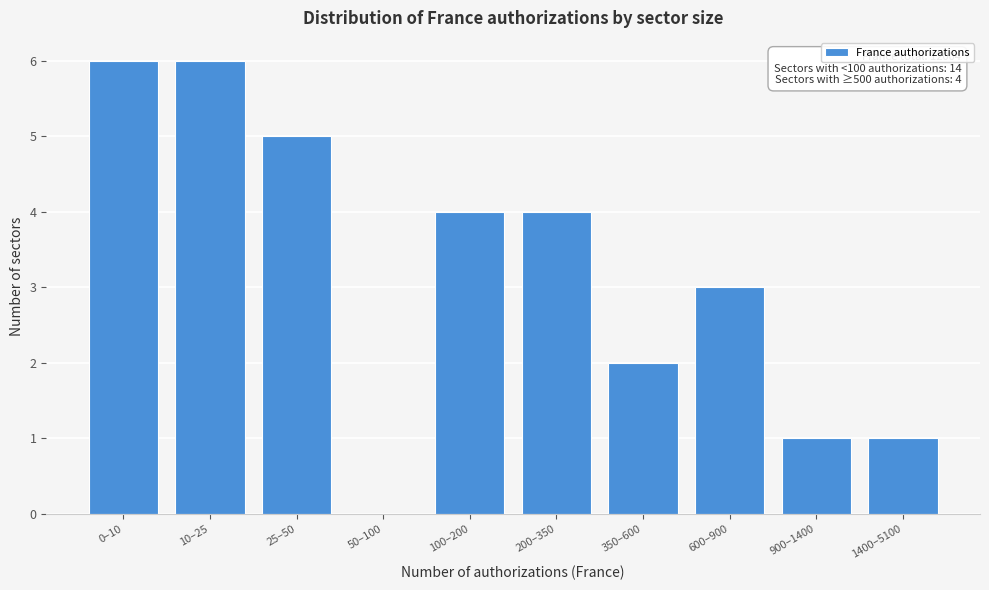

Reading left to right, list all the values displayed in this chart.

0–10=6	10–25=6	25–50=5	50–100=0	100–200=4	200–350=4	350–600=2	600–900=3	900–1400=1	1400–5100=1